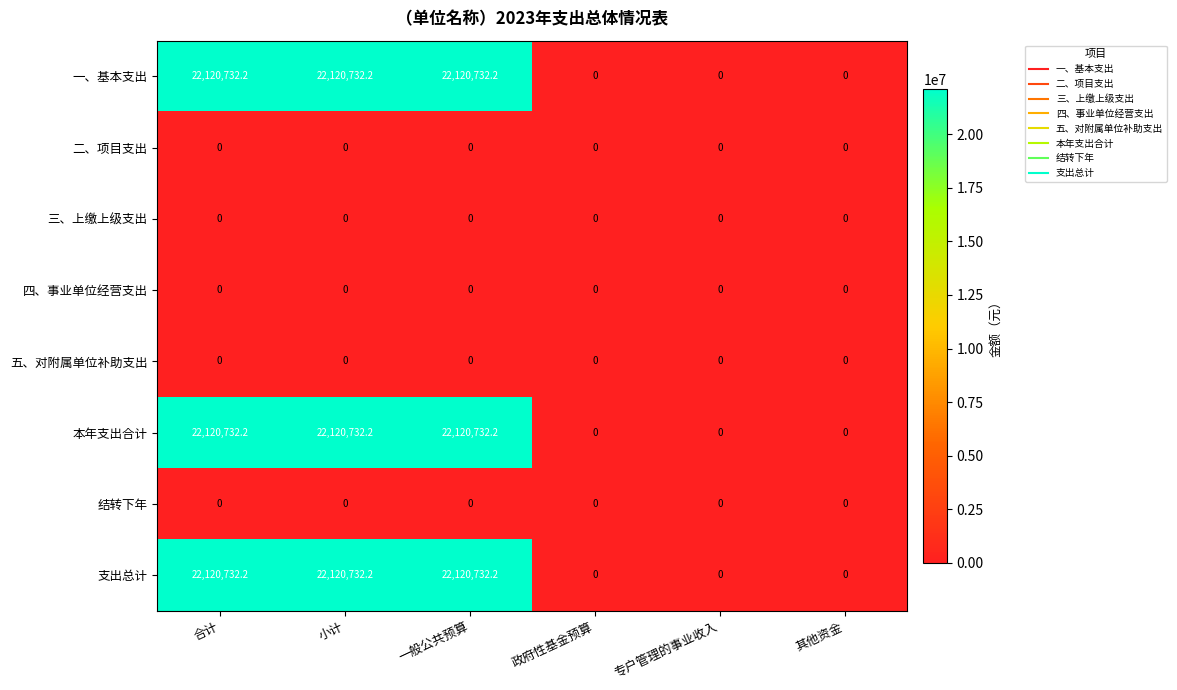

What is the sum of all 本年支出合计 values?

66362196.6